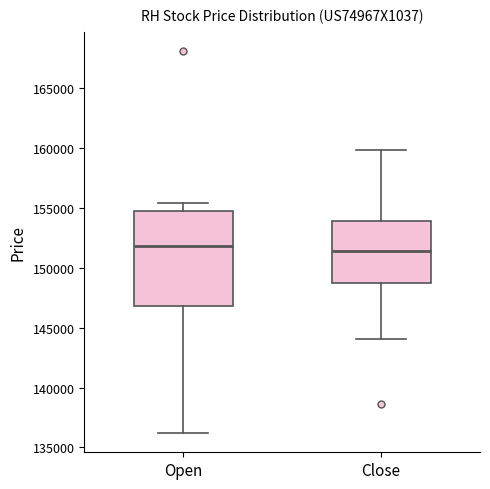

Reading left to right, transcribe this box plot: for each box, give where its median line is, the range the box spans, and where its two whiskers end, as read against the y-axis. The values are not printed on the chart, so give them approximately, as read against the axis.

Open: median 152000, box 147000 to 155000, whiskers 136000 to 155500
Close: median 151500, box 148500 to 154000, whiskers 144000 to 160000